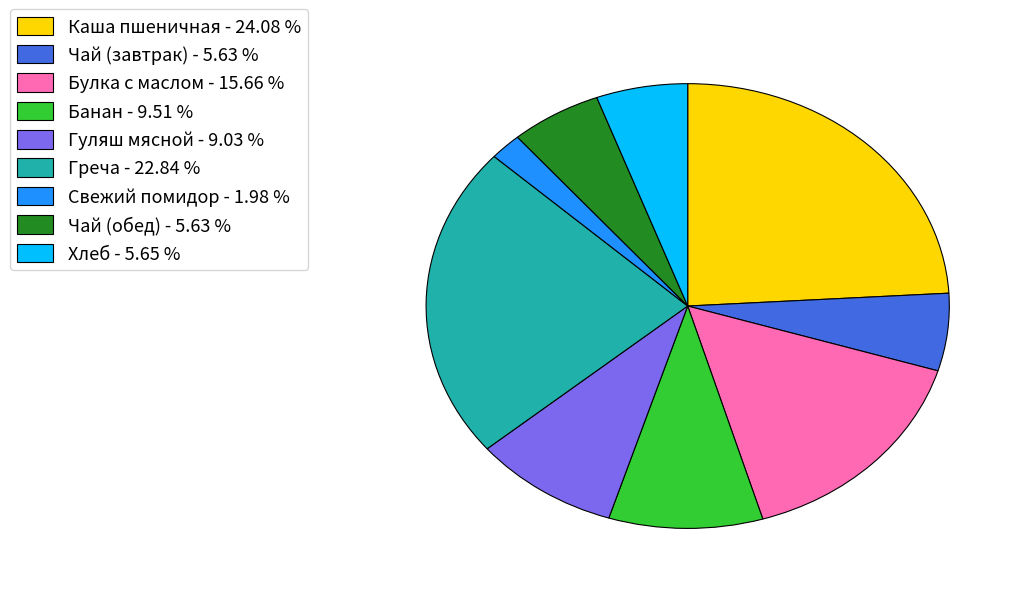

Does Хлеб - 5.65 % account for over 50% of the chart?

No